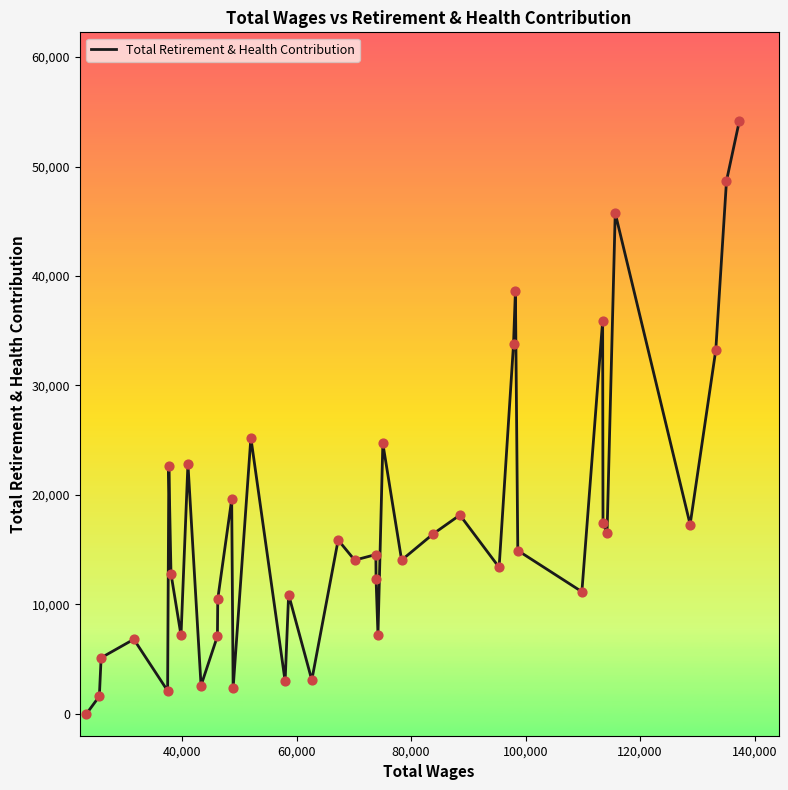

What is the greatest value displayed?

54143